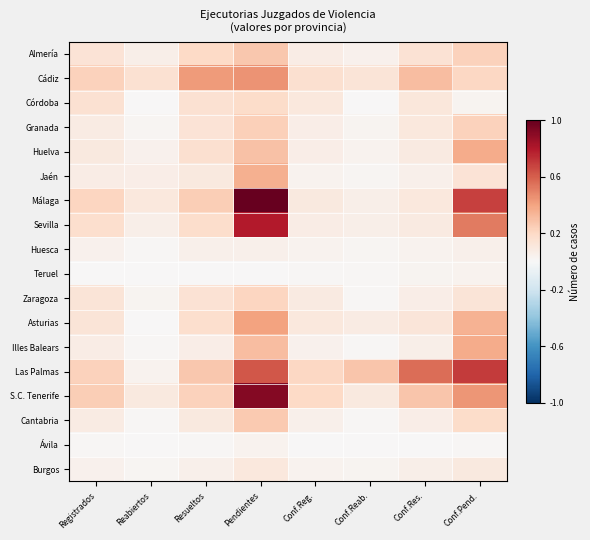

Reading left to right, list all the values displayed in this chart.

Almería: Registrados=0.1	Reabiertos=0.1	Resueltos=0.2	Pendientes=0.3	Conf.Reg.=0.1	Conf.Reab.=0.0	Conf.Res.=0.1	Conf.Pend.=0.2
Cádiz: Registrados=0.2	Reabiertos=0.2	Resueltos=0.4	Pendientes=0.4	Conf.Reg.=0.2	Conf.Reab.=0.1	Conf.Res.=0.3	Conf.Pend.=0.2
Córdoba: Registrados=0.2	Reabiertos=0.0	Resueltos=0.2	Pendientes=0.2	Conf.Reg.=0.1	Conf.Reab.=0.0	Conf.Res.=0.1	Conf.Pend.=0.0
Granada: Registrados=0.1	Reabiertos=0.0	Resueltos=0.1	Pendientes=0.2	Conf.Reg.=0.1	Conf.Reab.=0.0	Conf.Res.=0.1	Conf.Pend.=0.2
Huelva: Registrados=0.1	Reabiertos=0.0	Resueltos=0.2	Pendientes=0.3	Conf.Reg.=0.1	Conf.Reab.=0.0	Conf.Res.=0.1	Conf.Pend.=0.4
Jaén: Registrados=0.1	Reabiertos=0.1	Resueltos=0.1	Pendientes=0.4	Conf.Reg.=0.0	Conf.Reab.=0.0	Conf.Res.=0.1	Conf.Pend.=0.1
Málaga: Registrados=0.2	Reabiertos=0.1	Resueltos=0.2	Pendientes=1.0	Conf.Reg.=0.1	Conf.Reab.=0.1	Conf.Res.=0.1	Conf.Pend.=0.7
Sevilla: Registrados=0.2	Reabiertos=0.1	Resueltos=0.2	Pendientes=0.8	Conf.Reg.=0.1	Conf.Reab.=0.1	Conf.Res.=0.1	Conf.Pend.=0.5
Huesca: Registrados=0.0	Reabiertos=0.0	Resueltos=0.0	Pendientes=0.0	Conf.Reg.=0.0	Conf.Reab.=0.0	Conf.Res.=0.0	Conf.Pend.=0.1
Teruel: Registrados=0.0	Reabiertos=0.0	Resueltos=0.0	Pendientes=0.0	Conf.Reg.=0.0	Conf.Reab.=0.0	Conf.Res.=0.0	Conf.Pend.=0.0
Zaragoza: Registrados=0.1	Reabiertos=0.0	Resueltos=0.1	Pendientes=0.2	Conf.Reg.=0.1	Conf.Reab.=0.0	Conf.Res.=0.1	Conf.Pend.=0.1
Asturias: Registrados=0.1	Reabiertos=0.0	Resueltos=0.2	Pendientes=0.4	Conf.Reg.=0.1	Conf.Reab.=0.1	Conf.Res.=0.1	Conf.Pend.=0.3
Illes Balears: Registrados=0.1	Reabiertos=0.0	Resueltos=0.1	Pendientes=0.3	Conf.Reg.=0.0	Conf.Reab.=0.0	Conf.Res.=0.1	Conf.Pend.=0.4
Las Palmas: Registrados=0.2	Reabiertos=0.0	Resueltos=0.3	Pendientes=0.6	Conf.Reg.=0.2	Conf.Reab.=0.3	Conf.Res.=0.6	Conf.Pend.=0.7
S.C. Tenerife: Registrados=0.2	Reabiertos=0.1	Resueltos=0.2	Pendientes=0.9	Conf.Reg.=0.2	Conf.Reab.=0.1	Conf.Res.=0.3	Conf.Pend.=0.4
Cantabria: Registrados=0.1	Reabiertos=0.0	Resueltos=0.1	Pendientes=0.3	Conf.Reg.=0.0	Conf.Reab.=0.0	Conf.Res.=0.1	Conf.Pend.=0.2
Ávila: Registrados=0.0	Reabiertos=0.0	Resueltos=0.0	Pendientes=0.0	Conf.Reg.=0.0	Conf.Reab.=0.0	Conf.Res.=0.0	Conf.Pend.=0.0
Burgos: Registrados=0.0	Reabiertos=0.0	Resueltos=0.1	Pendientes=0.1	Conf.Reg.=0.0	Conf.Reab.=0.0	Conf.Res.=0.1	Conf.Pend.=0.1